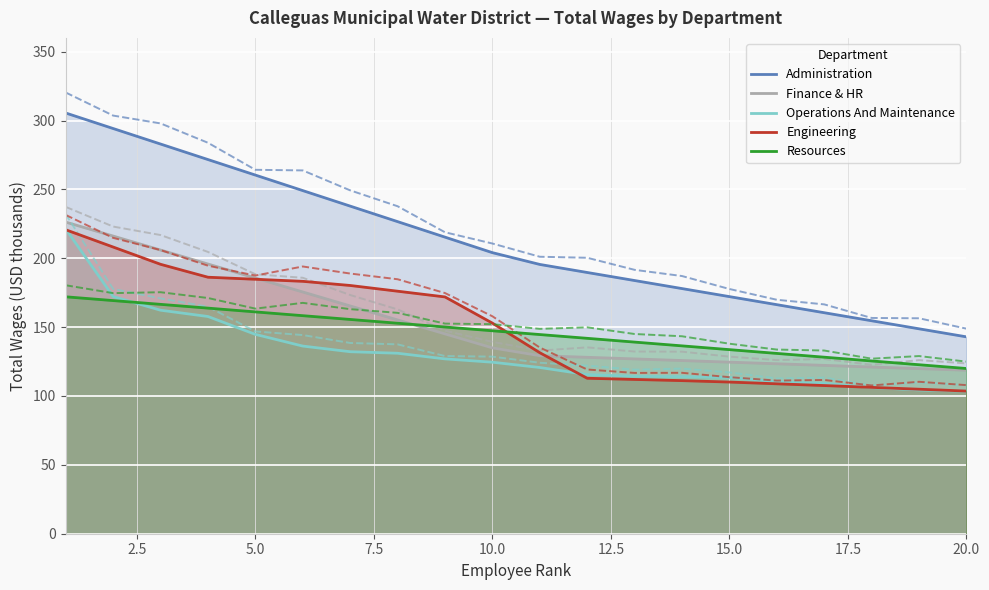

Is it true that Engineering equals 25.8 at 20.0?

False